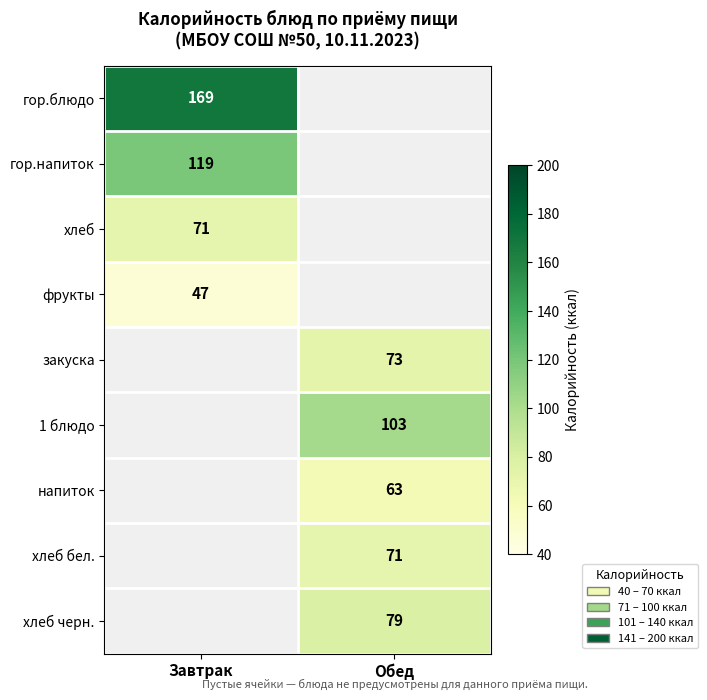

The хлеб бел. series shows 100 at Обед. True or false?

False